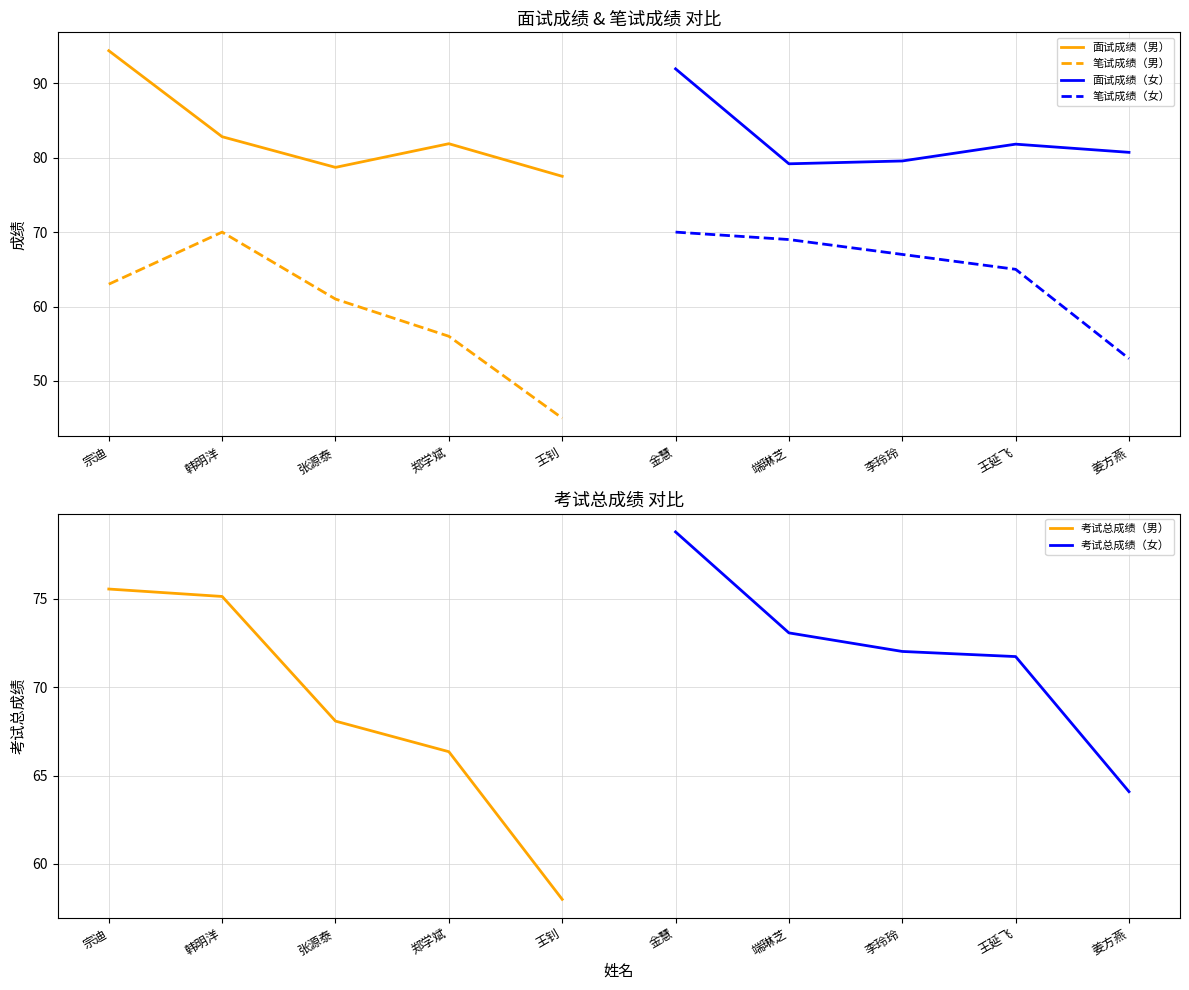

True or false: 面试成绩（男） and 笔试成绩（男） cross at least once.

False